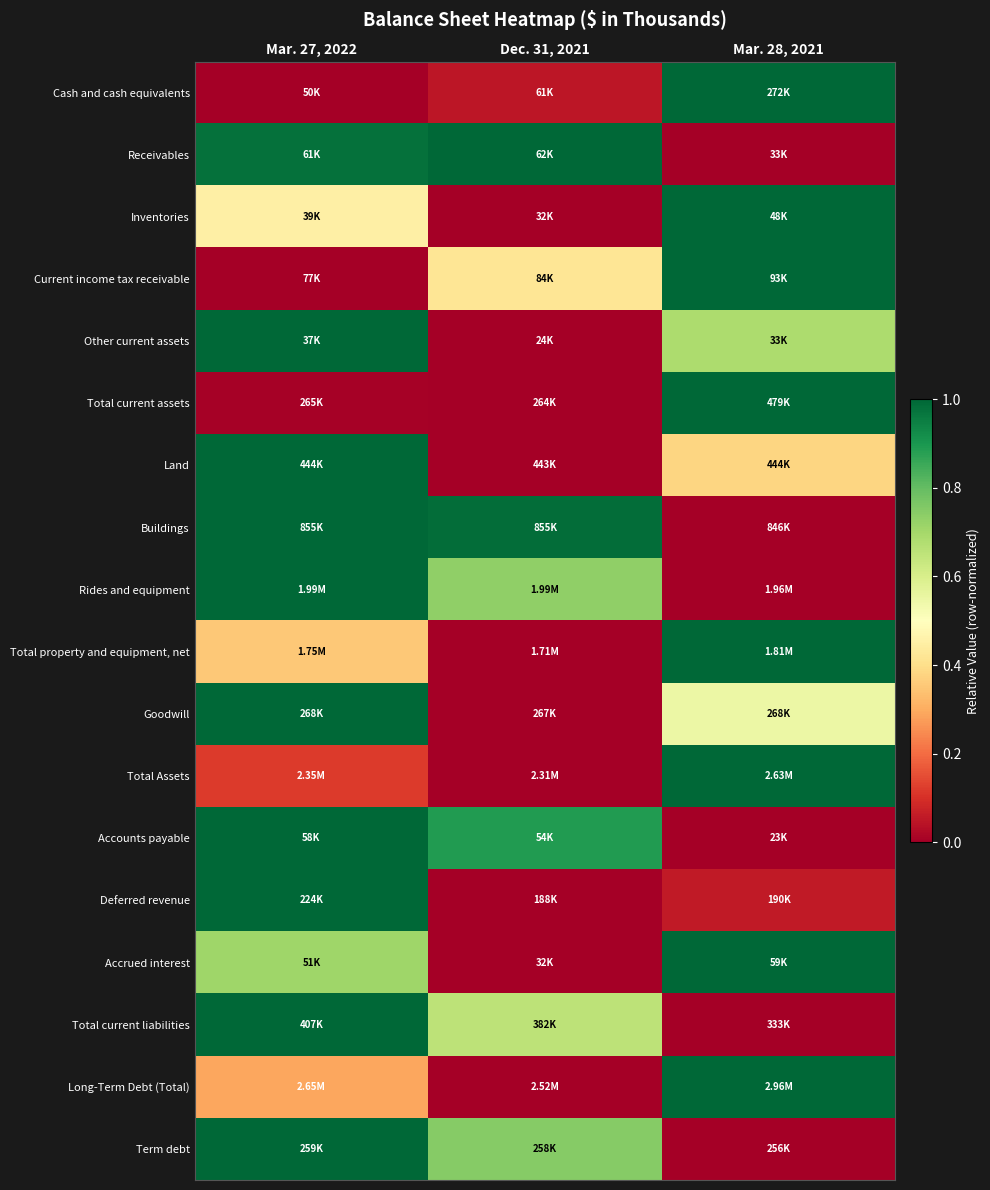

Reading left to right, what are all the values shown in this chart?

Cash and cash equivalents: Mar. 27, 2022=0.0	Dec. 31, 2021=0.1	Mar. 28, 2021=1.0
Receivables: Mar. 27, 2022=1.0	Dec. 31, 2021=1.0	Mar. 28, 2021=0.0
Inventories: Mar. 27, 2022=0.5	Dec. 31, 2021=0.0	Mar. 28, 2021=1.0
Current income tax receivable: Mar. 27, 2022=0.0	Dec. 31, 2021=0.4	Mar. 28, 2021=1.0
Other current assets: Mar. 27, 2022=1.0	Dec. 31, 2021=0.0	Mar. 28, 2021=0.7
Total current assets: Mar. 27, 2022=0.0	Dec. 31, 2021=0.0	Mar. 28, 2021=1.0
Land: Mar. 27, 2022=1.0	Dec. 31, 2021=0.0	Mar. 28, 2021=0.4
Buildings: Mar. 27, 2022=1.0	Dec. 31, 2021=1.0	Mar. 28, 2021=0.0
Rides and equipment: Mar. 27, 2022=1.0	Dec. 31, 2021=0.7	Mar. 28, 2021=0.0
Total property and equipment, net: Mar. 27, 2022=0.4	Dec. 31, 2021=0.0	Mar. 28, 2021=1.0
Goodwill: Mar. 27, 2022=1.0	Dec. 31, 2021=0.0	Mar. 28, 2021=0.5
Total Assets: Mar. 27, 2022=0.1	Dec. 31, 2021=0.0	Mar. 28, 2021=1.0
Accounts payable: Mar. 27, 2022=1.0	Dec. 31, 2021=0.9	Mar. 28, 2021=0.0
Deferred revenue: Mar. 27, 2022=1.0	Dec. 31, 2021=0.0	Mar. 28, 2021=0.1
Accrued interest: Mar. 27, 2022=0.7	Dec. 31, 2021=0.0	Mar. 28, 2021=1.0
Total current liabilities: Mar. 27, 2022=1.0	Dec. 31, 2021=0.7	Mar. 28, 2021=0.0
Long-Term Debt (Total): Mar. 27, 2022=0.3	Dec. 31, 2021=0.0	Mar. 28, 2021=1.0
Term debt: Mar. 27, 2022=1.0	Dec. 31, 2021=0.7	Mar. 28, 2021=0.0